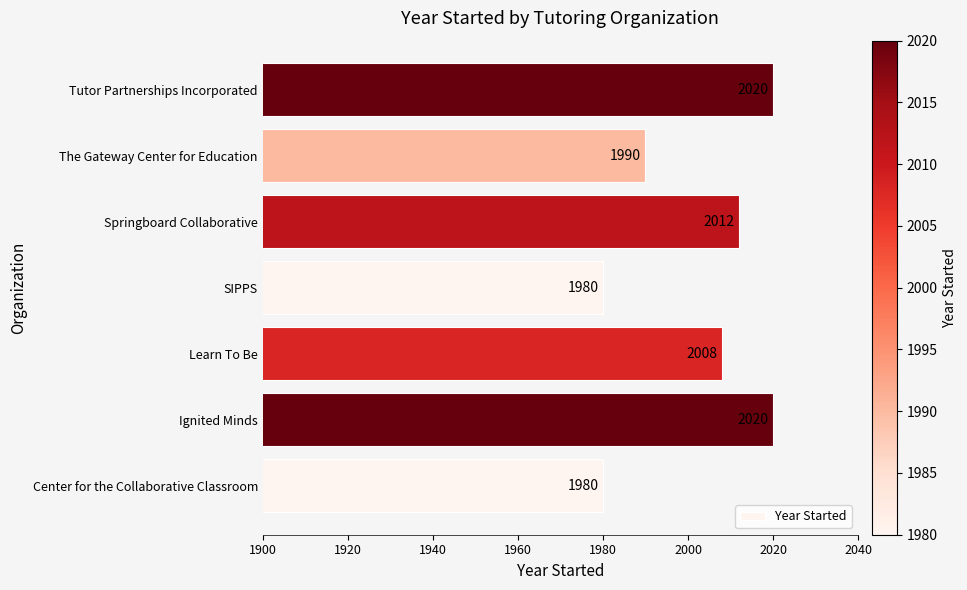

What is the maximum value shown in the chart?

2020